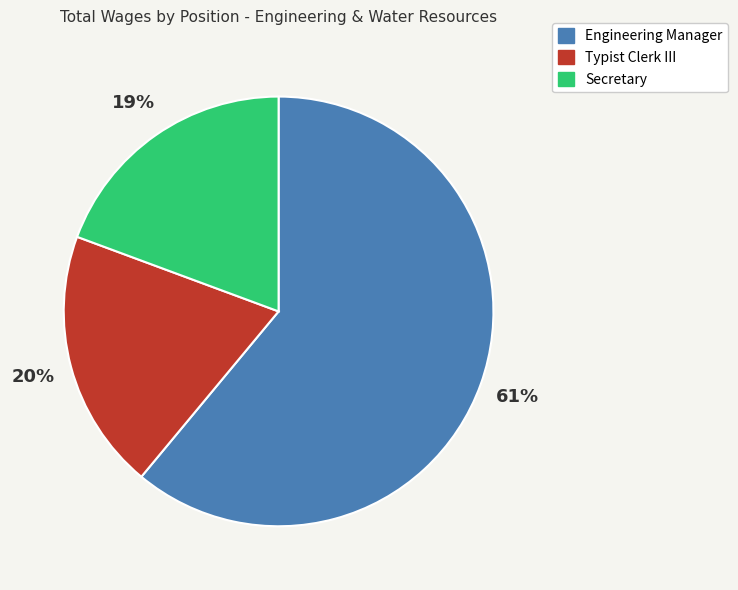

True or false: Secretary accounts for 19% of the total.

True